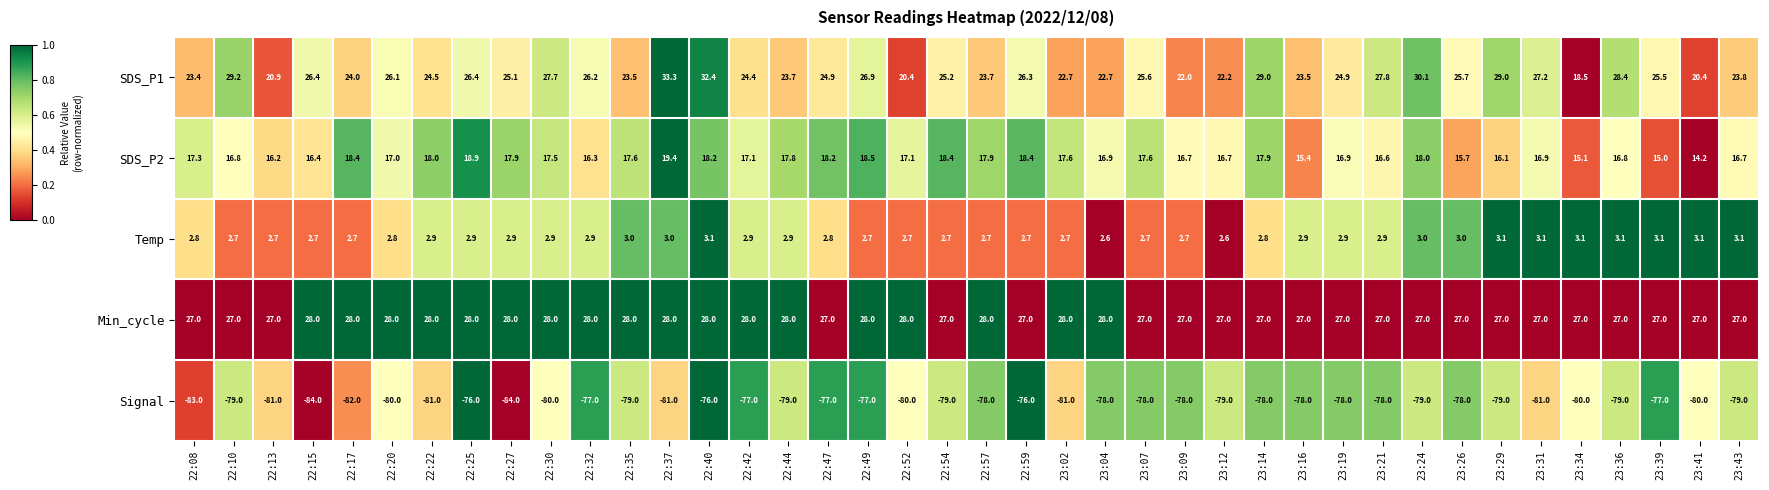

What is the approximate value of Temp at 22:44?

2.9